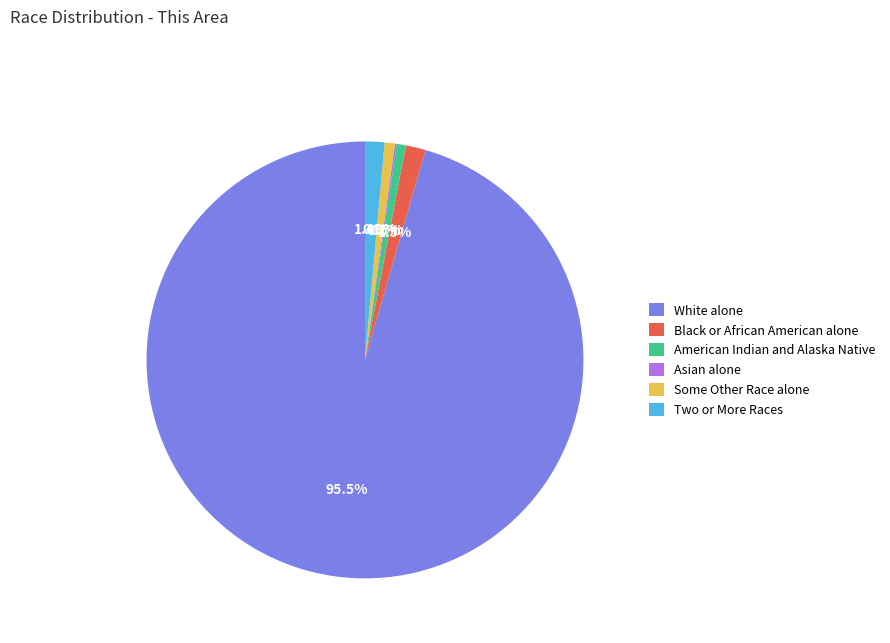

Is there a majority slice in this chart?

Yes